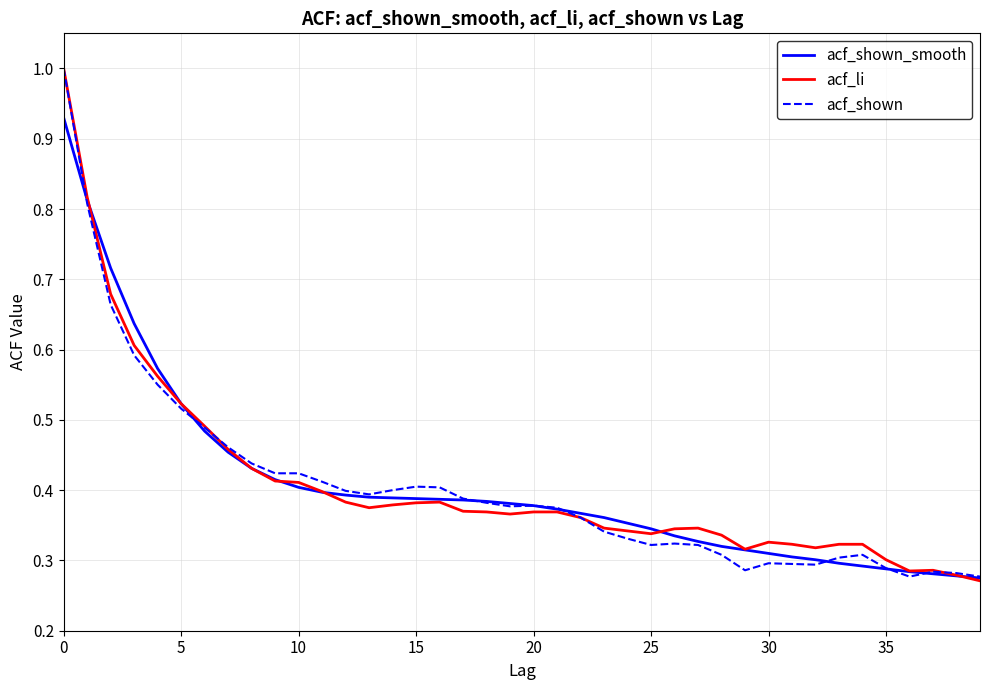

How many acf_li values are between 0 and 1?

40